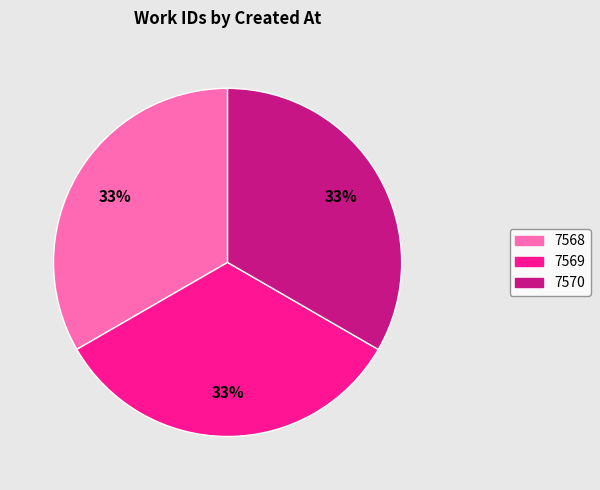

Is there a majority slice in this chart?

No